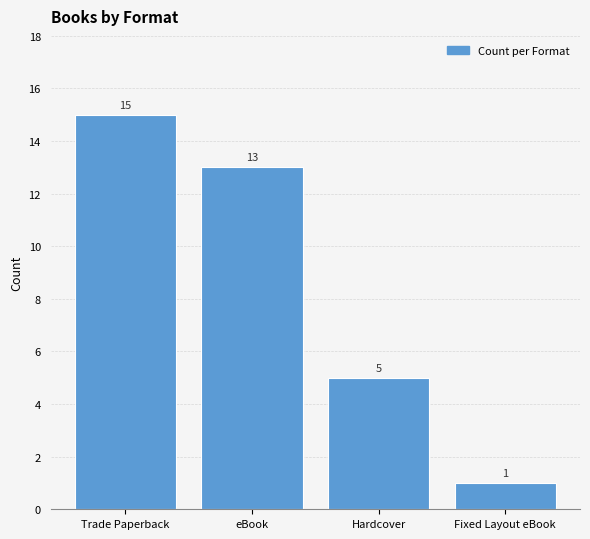

How many values are between 5 and 15?

3